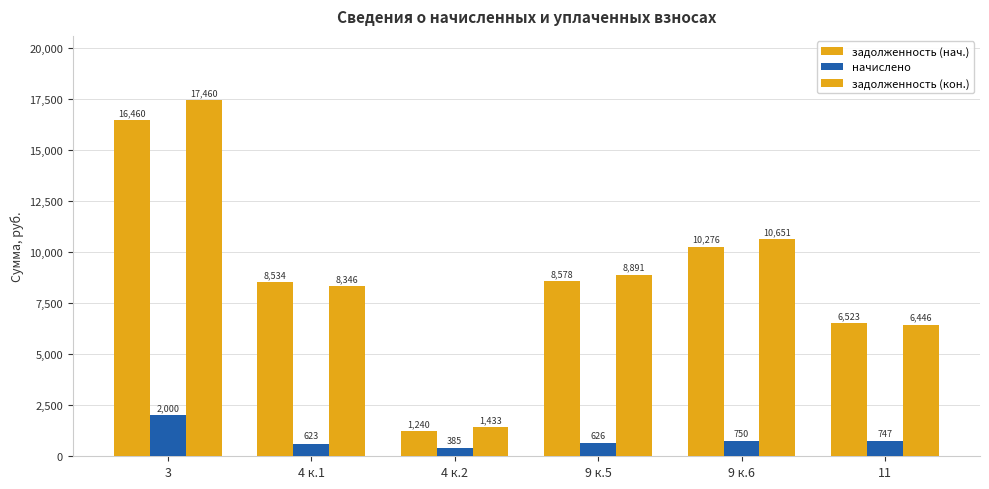

Is the value of начислено at 9 к.6 greater than the value of задолженность (кон.) at 9 к.5?

No